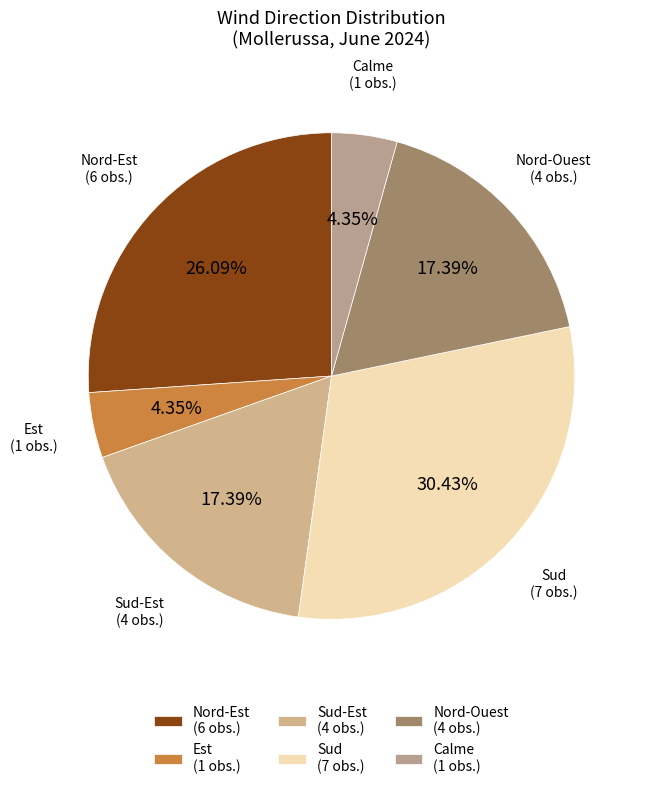

Which category has the biggest portion of the pie?

Sud (7 obs.)